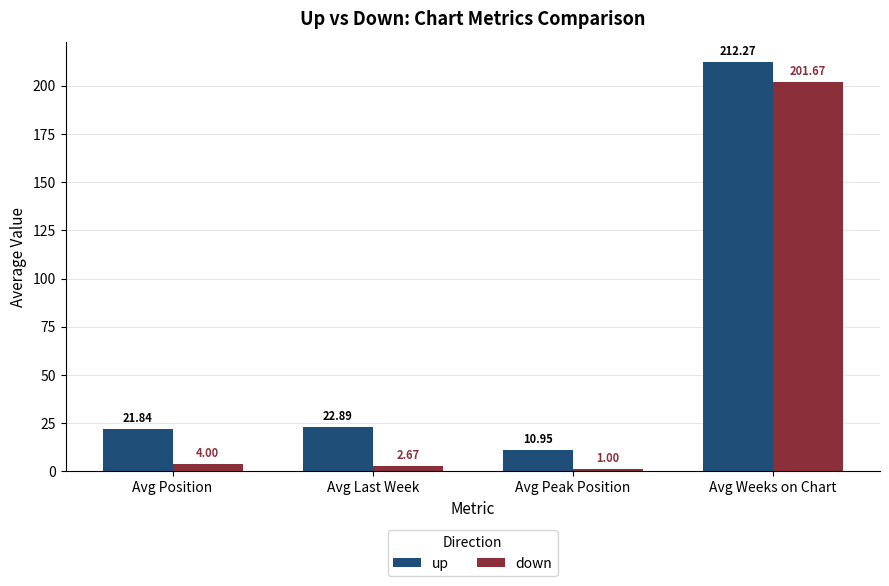

The down series shows 353.1 at Avg Weeks on Chart. True or false?

False